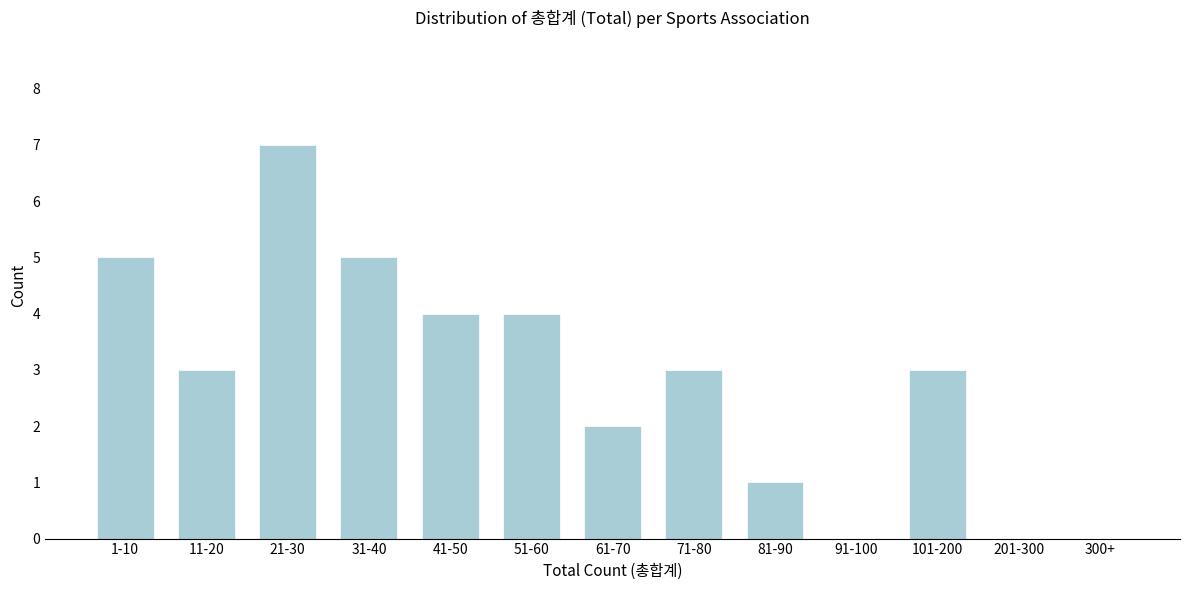

Reading right to left, extract all data points from this chart.

300+=0	201-300=0	101-200=3	91-100=0	81-90=1	71-80=3	61-70=2	51-60=4	41-50=4	31-40=5	21-30=7	11-20=3	1-10=5